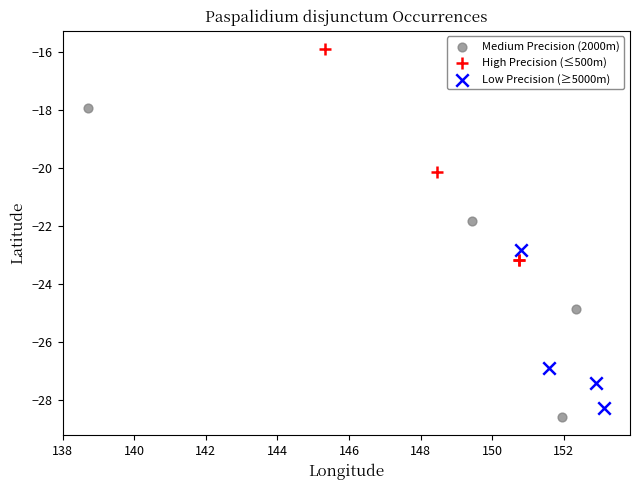

Which series has the widest spread of Y values?

Medium Precision (2000m)